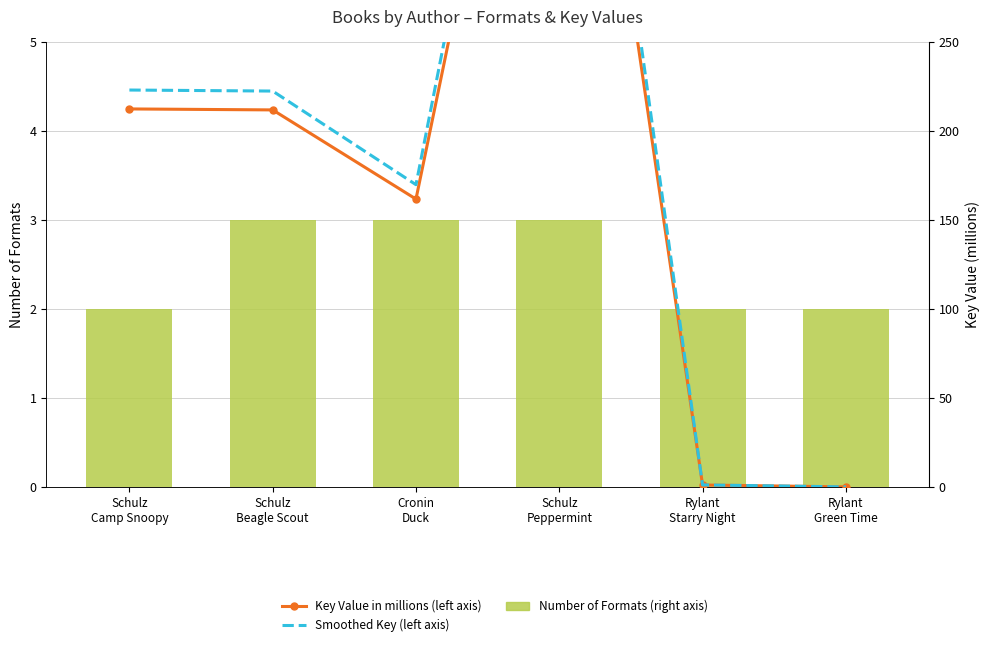

How many data points does each series have?

6